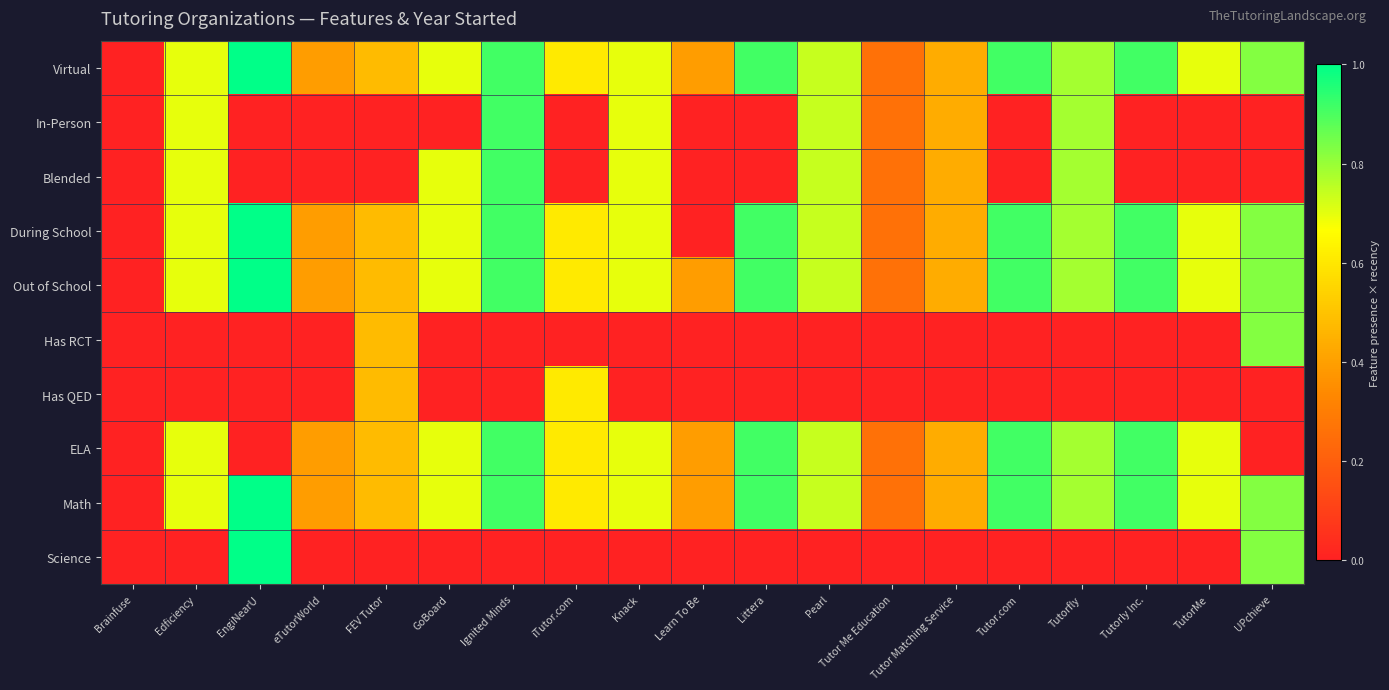

Reading left to right, list all the values displayed in this chart.

Virtual: Brainfuse=0.0	Edficiency=0.7	EngiNearU=1.0	eTutorWorld=0.4	FEV Tutor=0.5	GoBoard=0.7	Ignited Minds=0.9	iTutor.com=0.6	Knack=0.7	Learn To Be=0.4	Littera=0.9	Pearl=0.7	Tutor Me Education=0.3	Tutor Matching Service=0.4	Tutor.com=0.9	Tutorfly=0.8	Tutorly Inc.=0.9	TutorMe=0.7	UPchieve=0.8
In-Person: Brainfuse=0.0	Edficiency=0.7	EngiNearU=0.0	eTutorWorld=0.0	FEV Tutor=0.0	GoBoard=0.0	Ignited Minds=0.9	iTutor.com=0.0	Knack=0.7	Learn To Be=0.0	Littera=0.0	Pearl=0.7	Tutor Me Education=0.3	Tutor Matching Service=0.4	Tutor.com=0.0	Tutorfly=0.8	Tutorly Inc.=0.0	TutorMe=0.0	UPchieve=0.0
Blended: Brainfuse=0.0	Edficiency=0.7	EngiNearU=0.0	eTutorWorld=0.0	FEV Tutor=0.0	GoBoard=0.7	Ignited Minds=0.9	iTutor.com=0.0	Knack=0.7	Learn To Be=0.0	Littera=0.0	Pearl=0.7	Tutor Me Education=0.3	Tutor Matching Service=0.4	Tutor.com=0.0	Tutorfly=0.8	Tutorly Inc.=0.0	TutorMe=0.0	UPchieve=0.0
During School: Brainfuse=0.0	Edficiency=0.7	EngiNearU=1.0	eTutorWorld=0.4	FEV Tutor=0.5	GoBoard=0.7	Ignited Minds=0.9	iTutor.com=0.6	Knack=0.7	Learn To Be=0.0	Littera=0.9	Pearl=0.7	Tutor Me Education=0.3	Tutor Matching Service=0.4	Tutor.com=0.9	Tutorfly=0.8	Tutorly Inc.=0.9	TutorMe=0.7	UPchieve=0.8
Out of School: Brainfuse=0.0	Edficiency=0.7	EngiNearU=1.0	eTutorWorld=0.4	FEV Tutor=0.5	GoBoard=0.7	Ignited Minds=0.9	iTutor.com=0.6	Knack=0.7	Learn To Be=0.4	Littera=0.9	Pearl=0.7	Tutor Me Education=0.3	Tutor Matching Service=0.4	Tutor.com=0.9	Tutorfly=0.8	Tutorly Inc.=0.9	TutorMe=0.7	UPchieve=0.8
Has RCT: Brainfuse=0.0	Edficiency=0.0	EngiNearU=0.0	eTutorWorld=0.0	FEV Tutor=0.5	GoBoard=0.0	Ignited Minds=0.0	iTutor.com=0.0	Knack=0.0	Learn To Be=0.0	Littera=0.0	Pearl=0.0	Tutor Me Education=0.0	Tutor Matching Service=0.0	Tutor.com=0.0	Tutorfly=0.0	Tutorly Inc.=0.0	TutorMe=0.0	UPchieve=0.8
Has QED: Brainfuse=0.0	Edficiency=0.0	EngiNearU=0.0	eTutorWorld=0.0	FEV Tutor=0.5	GoBoard=0.0	Ignited Minds=0.0	iTutor.com=0.6	Knack=0.0	Learn To Be=0.0	Littera=0.0	Pearl=0.0	Tutor Me Education=0.0	Tutor Matching Service=0.0	Tutor.com=0.0	Tutorfly=0.0	Tutorly Inc.=0.0	TutorMe=0.0	UPchieve=0.0
ELA: Brainfuse=0.0	Edficiency=0.7	EngiNearU=0.0	eTutorWorld=0.4	FEV Tutor=0.5	GoBoard=0.7	Ignited Minds=0.9	iTutor.com=0.6	Knack=0.7	Learn To Be=0.4	Littera=0.9	Pearl=0.7	Tutor Me Education=0.3	Tutor Matching Service=0.4	Tutor.com=0.9	Tutorfly=0.8	Tutorly Inc.=0.9	TutorMe=0.7	UPchieve=0.0
Math: Brainfuse=0.0	Edficiency=0.7	EngiNearU=1.0	eTutorWorld=0.4	FEV Tutor=0.5	GoBoard=0.7	Ignited Minds=0.9	iTutor.com=0.6	Knack=0.7	Learn To Be=0.4	Littera=0.9	Pearl=0.7	Tutor Me Education=0.3	Tutor Matching Service=0.4	Tutor.com=0.9	Tutorfly=0.8	Tutorly Inc.=0.9	TutorMe=0.7	UPchieve=0.8
Science: Brainfuse=0.0	Edficiency=0.0	EngiNearU=1.0	eTutorWorld=0.0	FEV Tutor=0.0	GoBoard=0.0	Ignited Minds=0.0	iTutor.com=0.0	Knack=0.0	Learn To Be=0.0	Littera=0.0	Pearl=0.0	Tutor Me Education=0.0	Tutor Matching Service=0.0	Tutor.com=0.0	Tutorfly=0.0	Tutorly Inc.=0.0	TutorMe=0.0	UPchieve=0.8